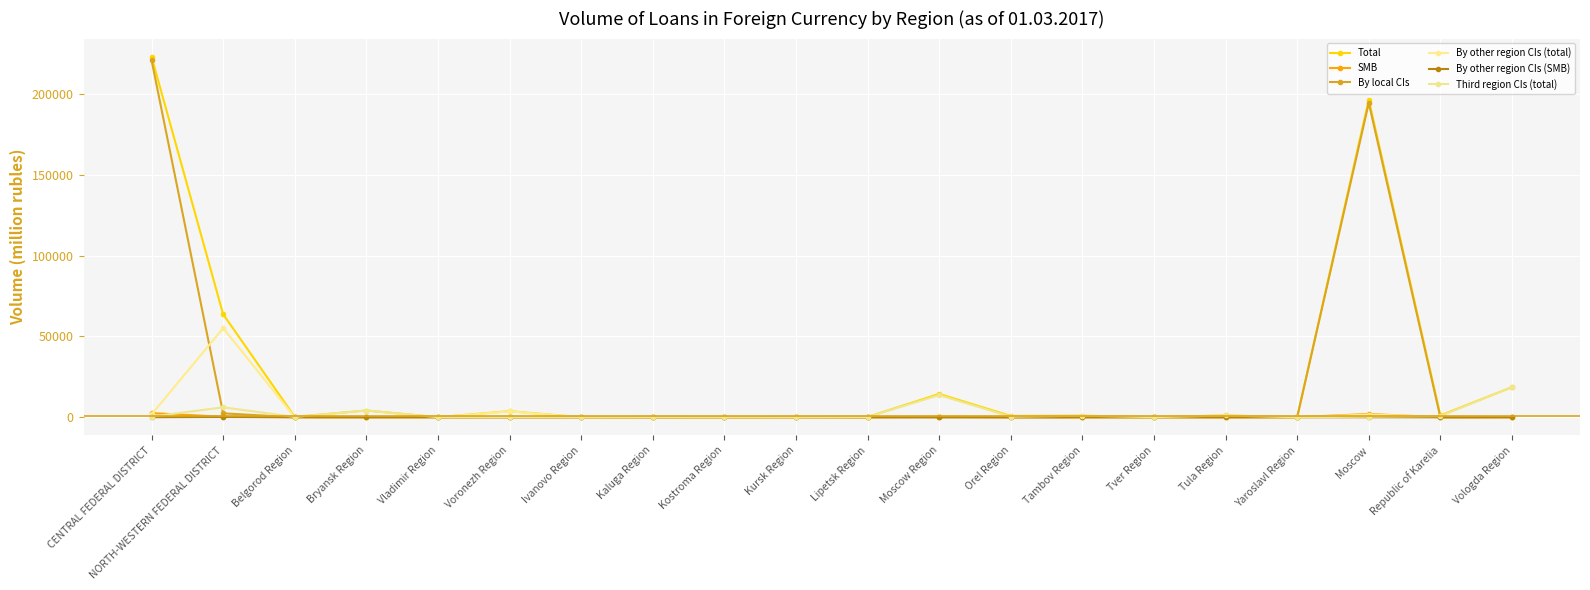

What is the average value of the By local CIs series?

20884